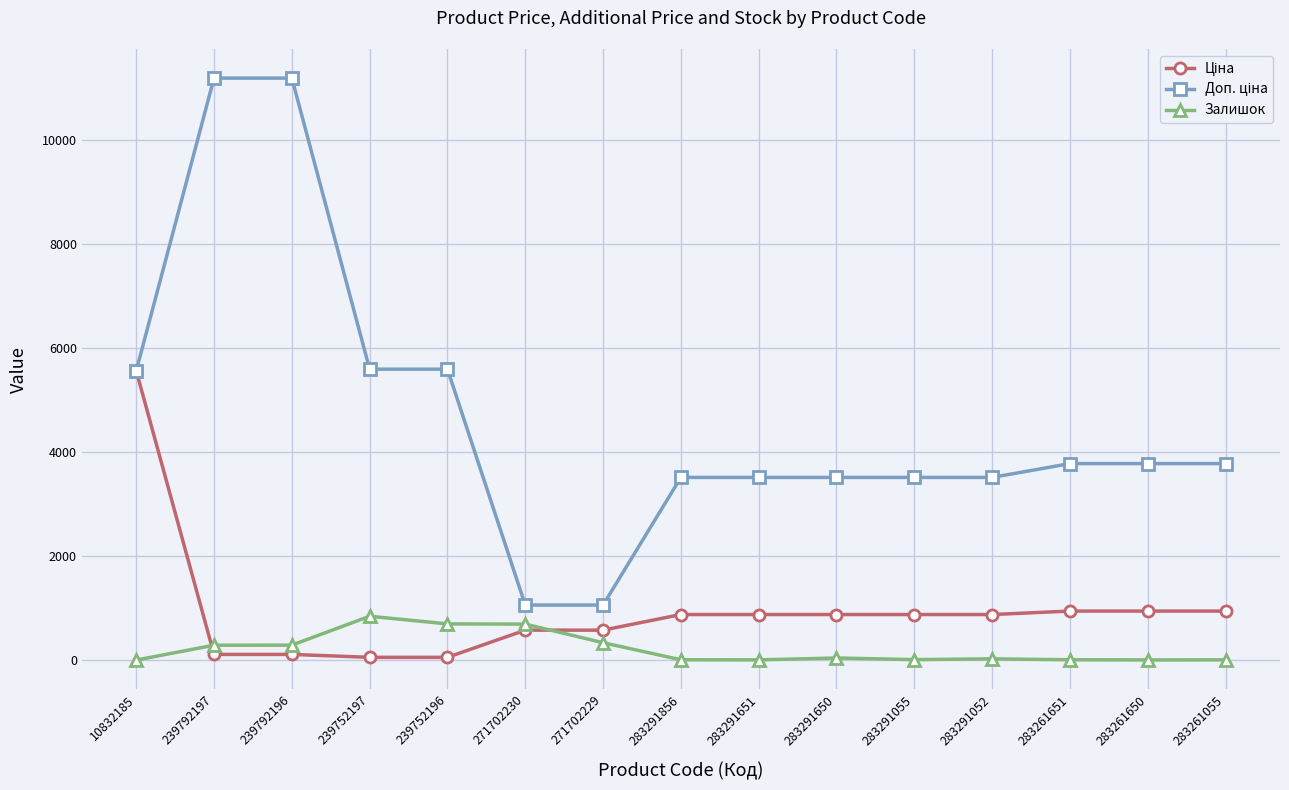

What is the maximum value shown in the chart?

11182.0